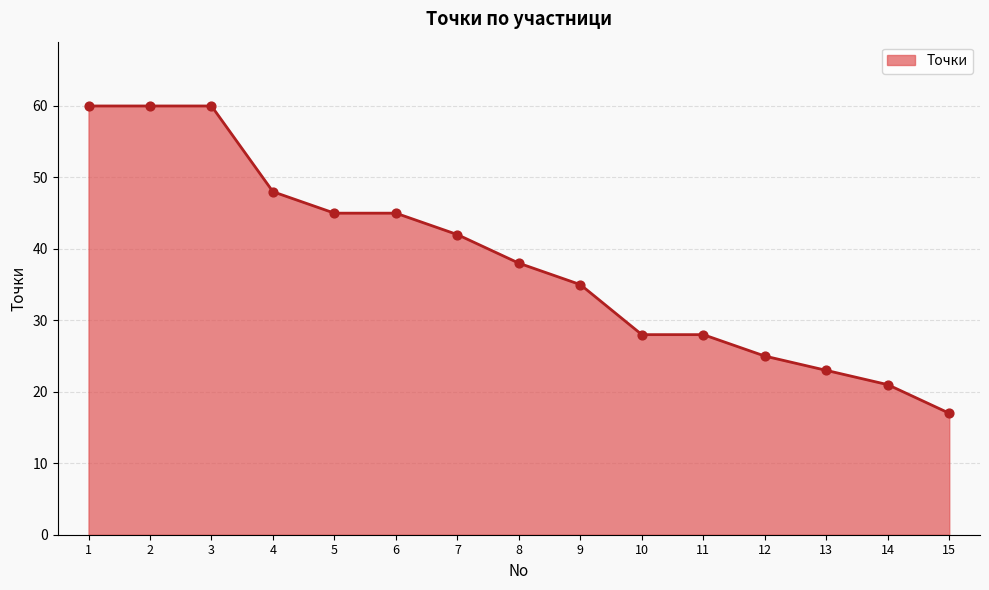

Between 11 and 12, which is larger?

11